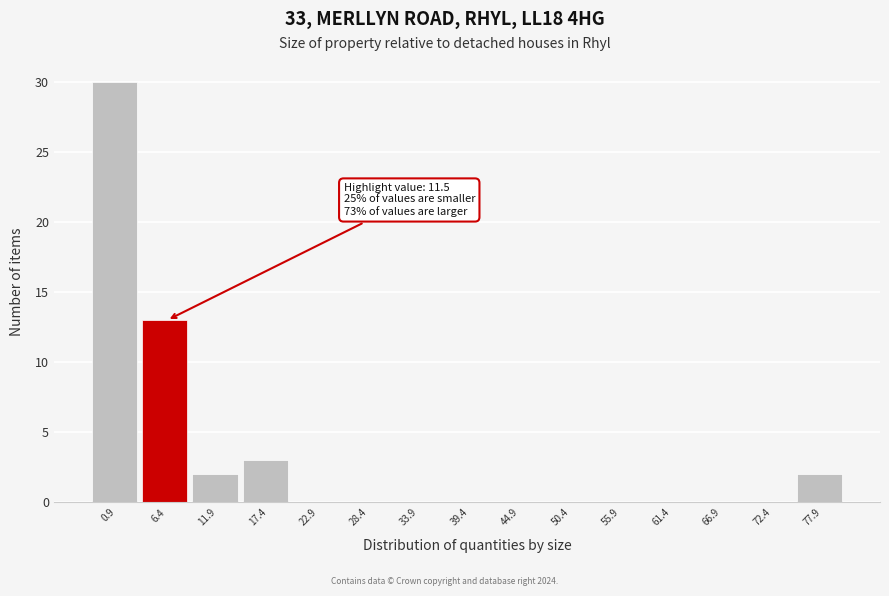

Reading left to right, extract all data points from this chart.

0.9=30	6.4=13	11.9=2	17.4=3	22.9=0	28.4=0	33.9=0	39.4=0	44.9=0	50.4=0	55.9=0	61.4=0	66.9=0	72.4=0	77.9=2